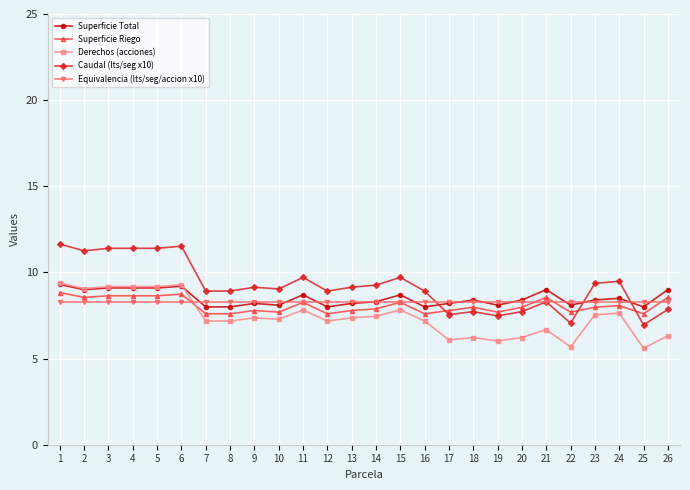

True or false: Superficie Total has more than 1 points higher than both neighbors.

True